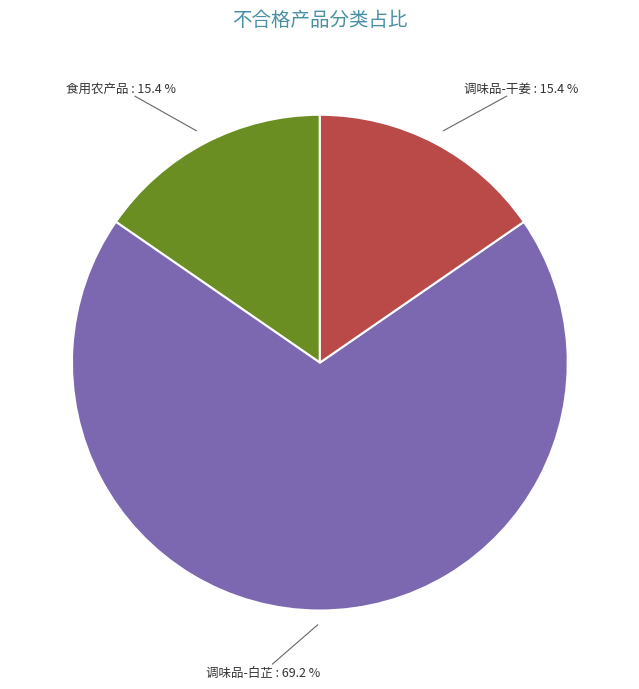

Which category accounts for the majority?

调味品-白芷